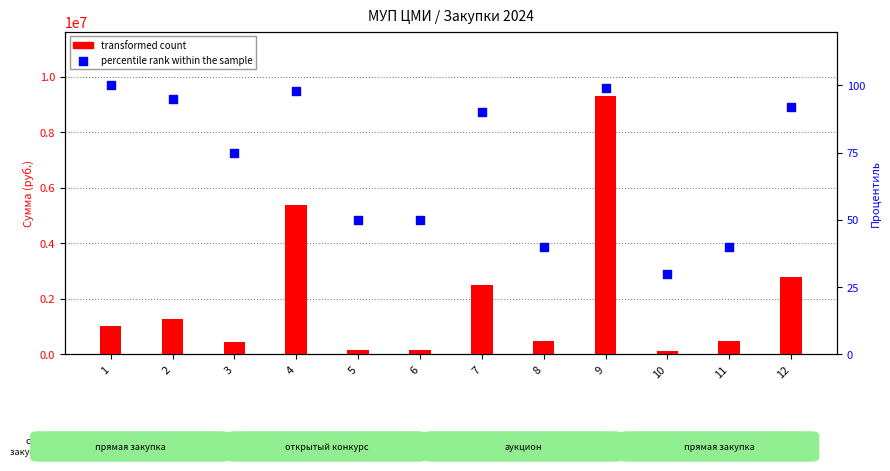

What is the total value across all series at 12?

2801595.4